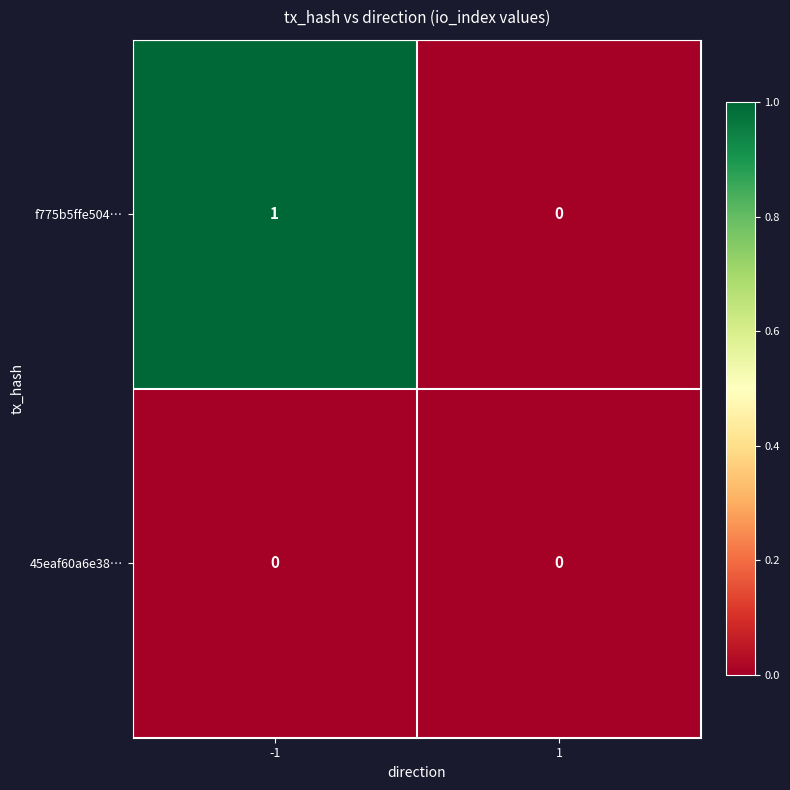

The value of f775b5ffe504… at 1 is 0. True or false?

True